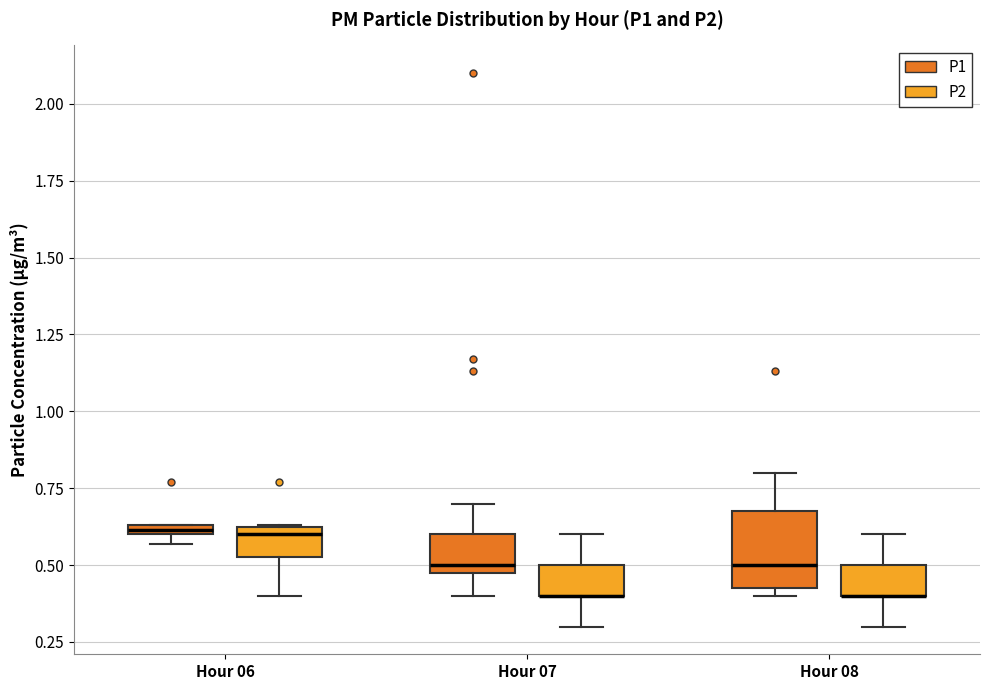

Comparing the boxes themselves (not the whiskers), which one is the tallest?

Hour 08 (P1)